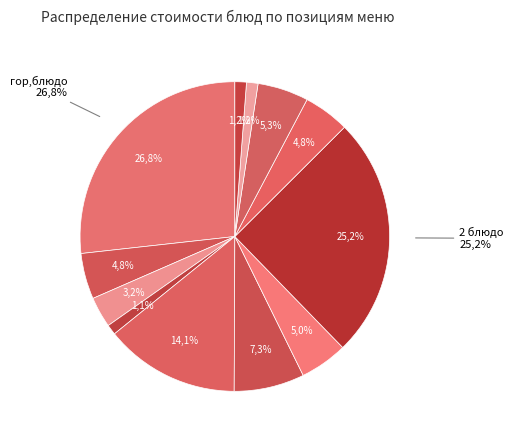

What percentage is the напиток slice, to the nearest percent?

3%